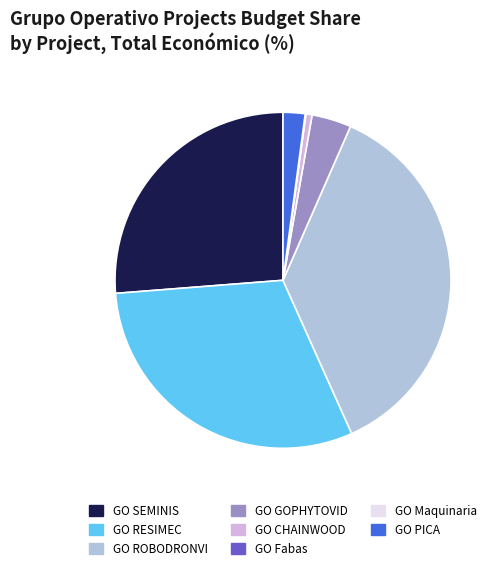

Which slice is the largest?

GO ROBODRONVI